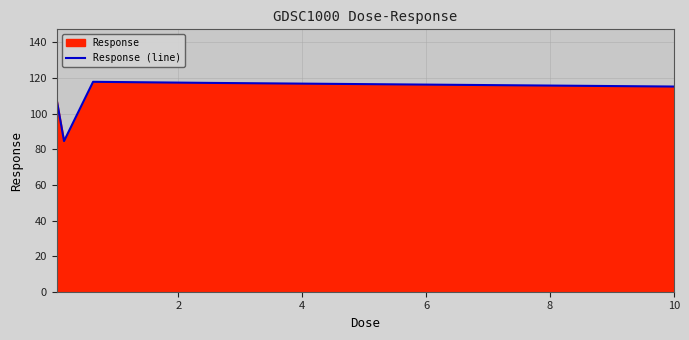

True or false: there are more than 2 points higher than both neighbors.

False